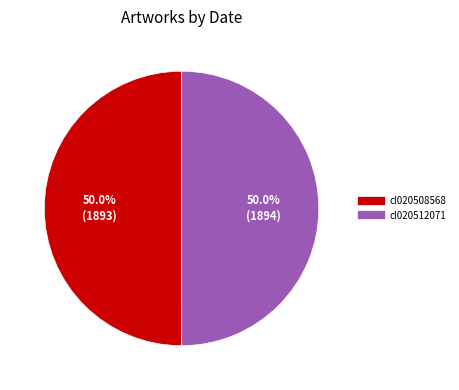

What is the ratio of the value at cl020508568 to the value at cl020512071?

1.0